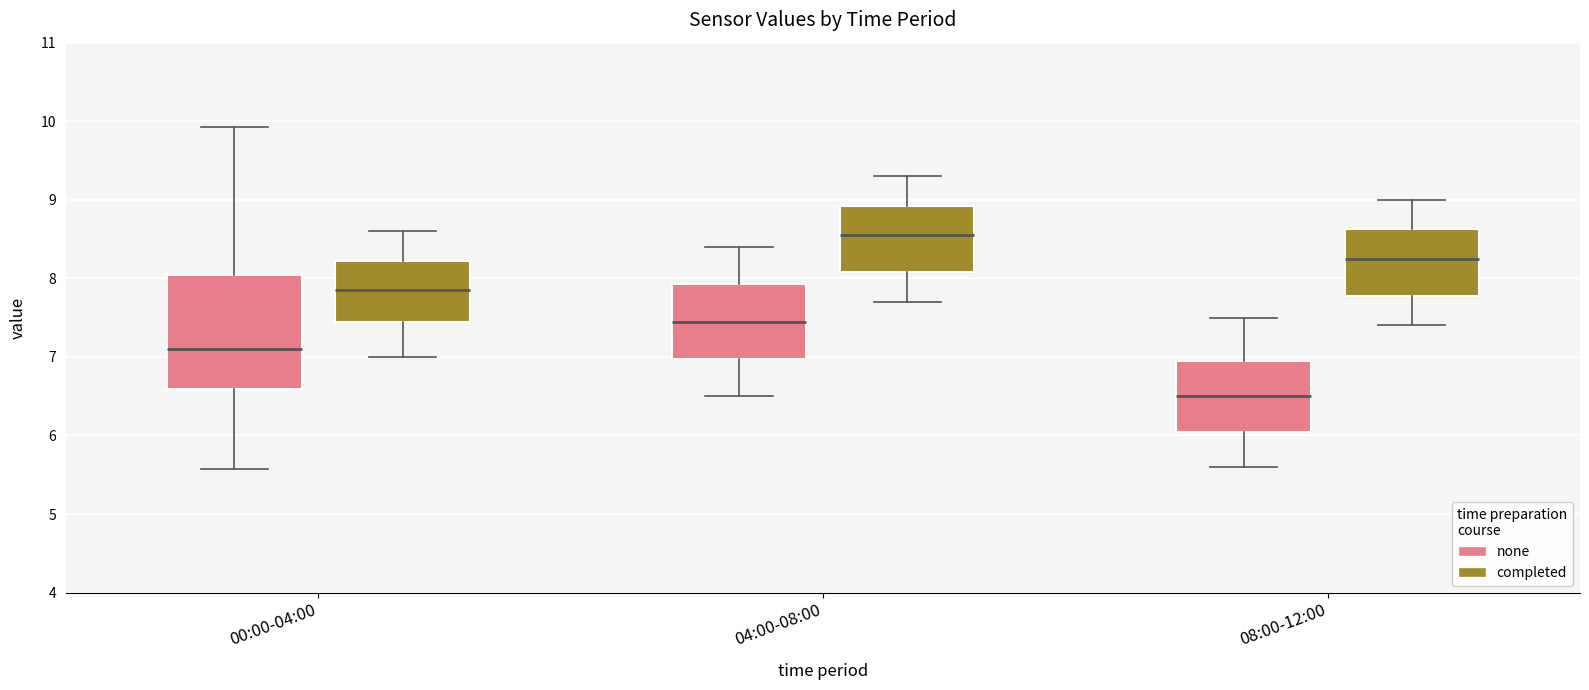

Which box has the lowest median line?

08:00-12:00 (none)